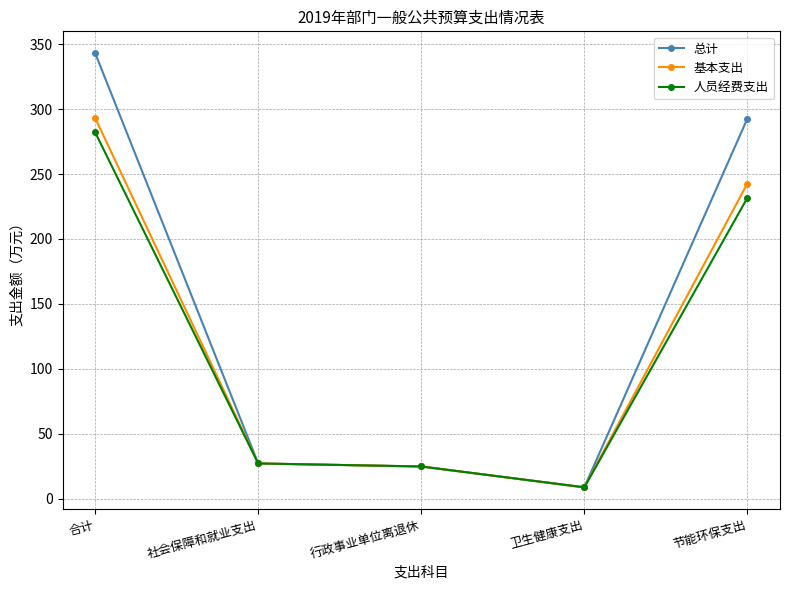

Is it true that 人员经费支出 equals 24.7 at 行政事业单位离退休?

True